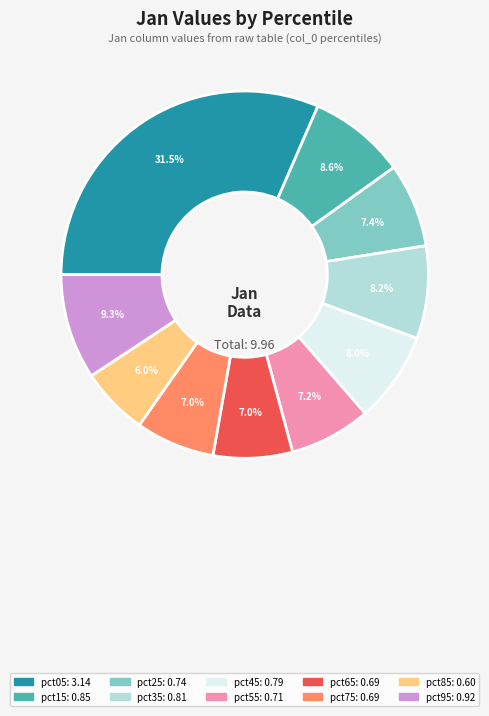

How many slices are in this pie chart?

10